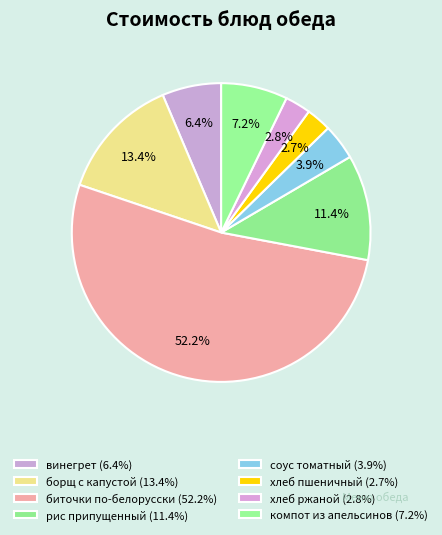

Is it true that компот из апельсинов is 7% of the pie?

True